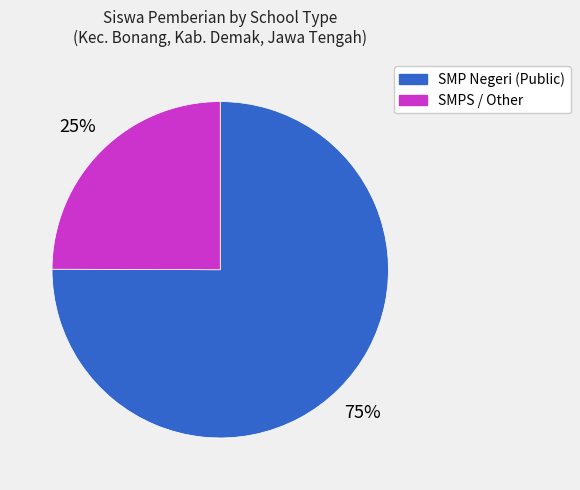

What is the majority slice?

SMP Negeri (Public)